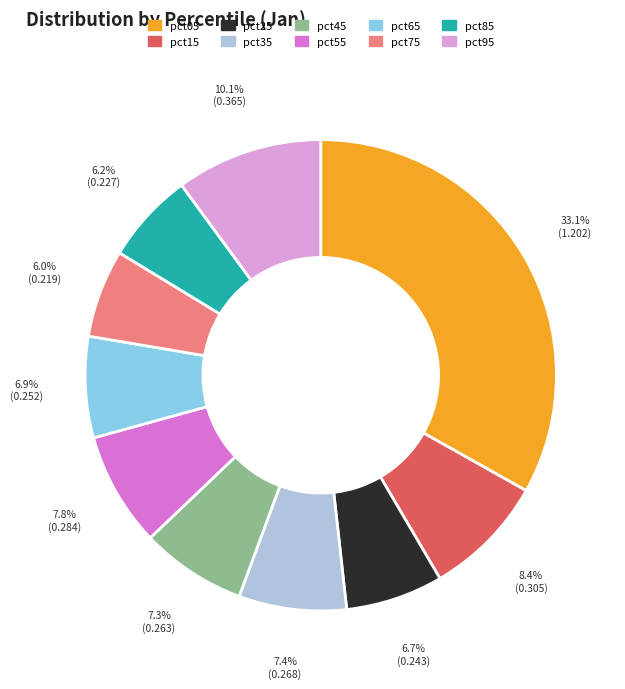

Is it true that pct15 is 1% of the pie?

False